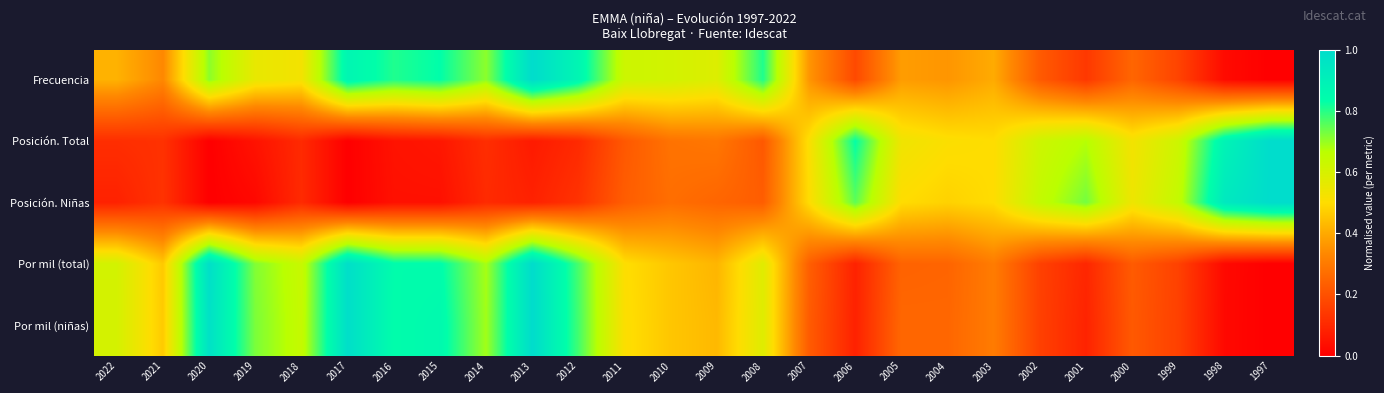

What is the maximum value shown in the chart?

1.0